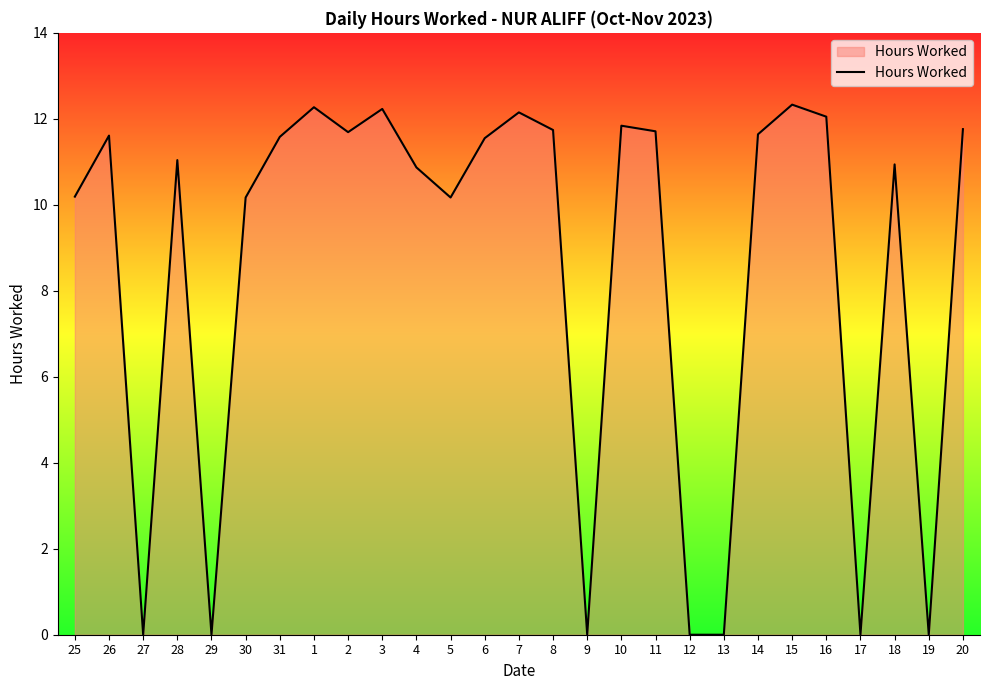

The value at 10 is 15.7. True or false?

False